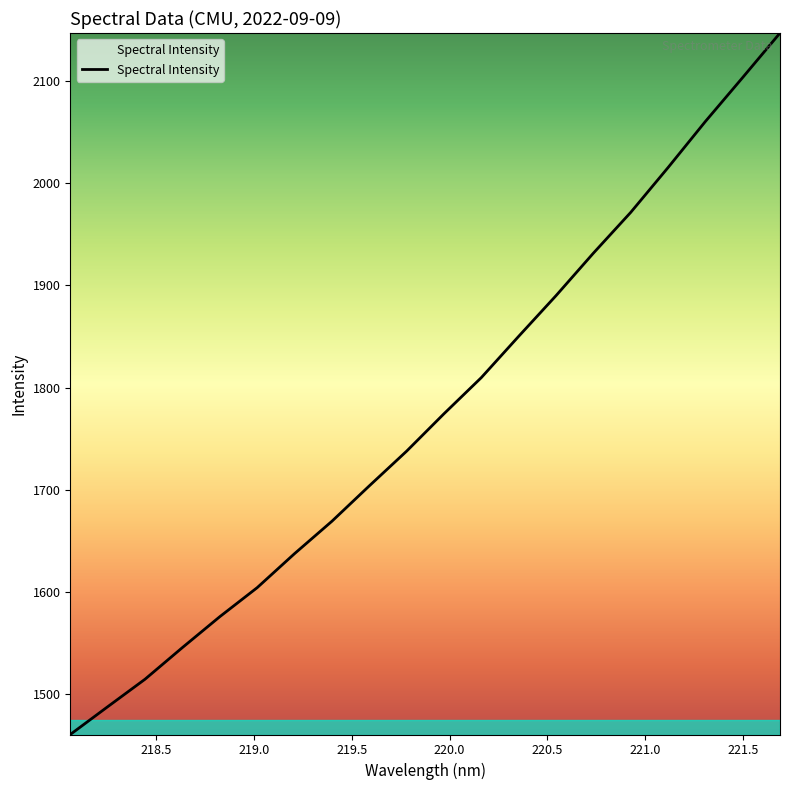

What is the greatest value displayed?

2147.2